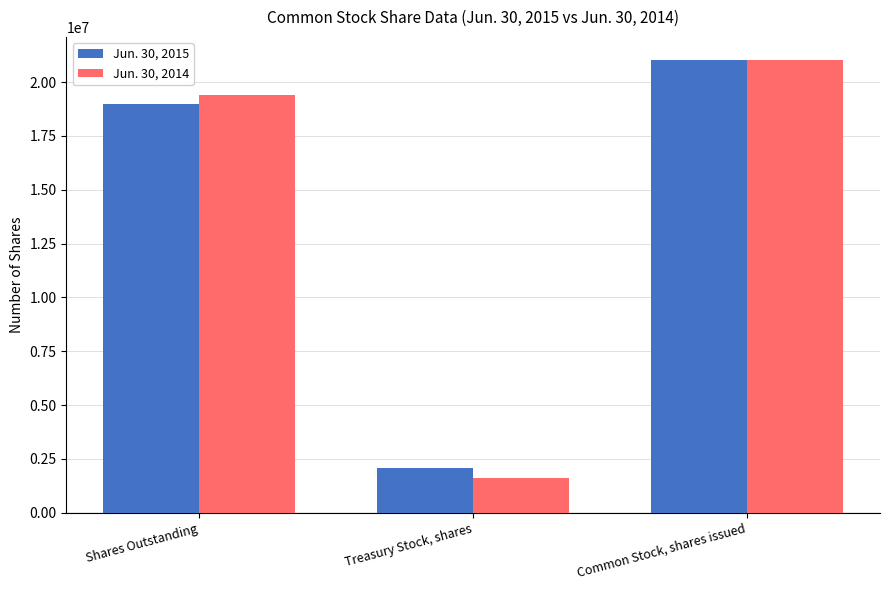

How many values in the Jun. 30, 2014 series are below 19419076?

1